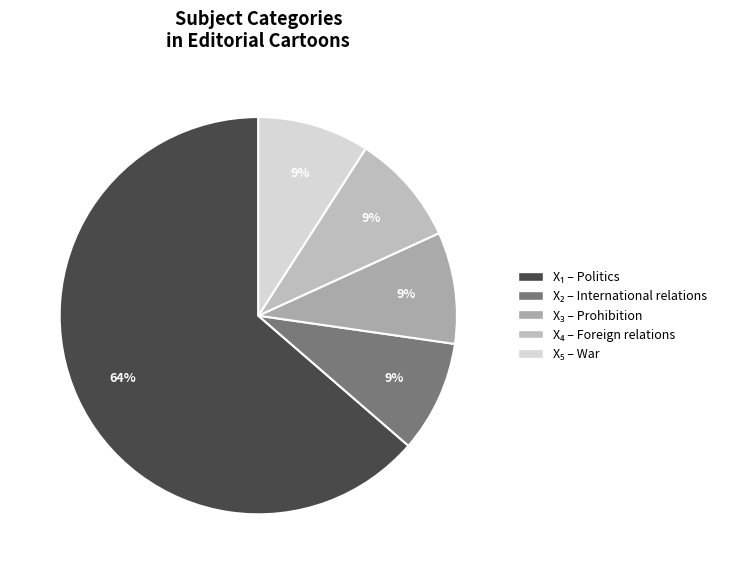

Which slice represents more than half of the pie?

Politics